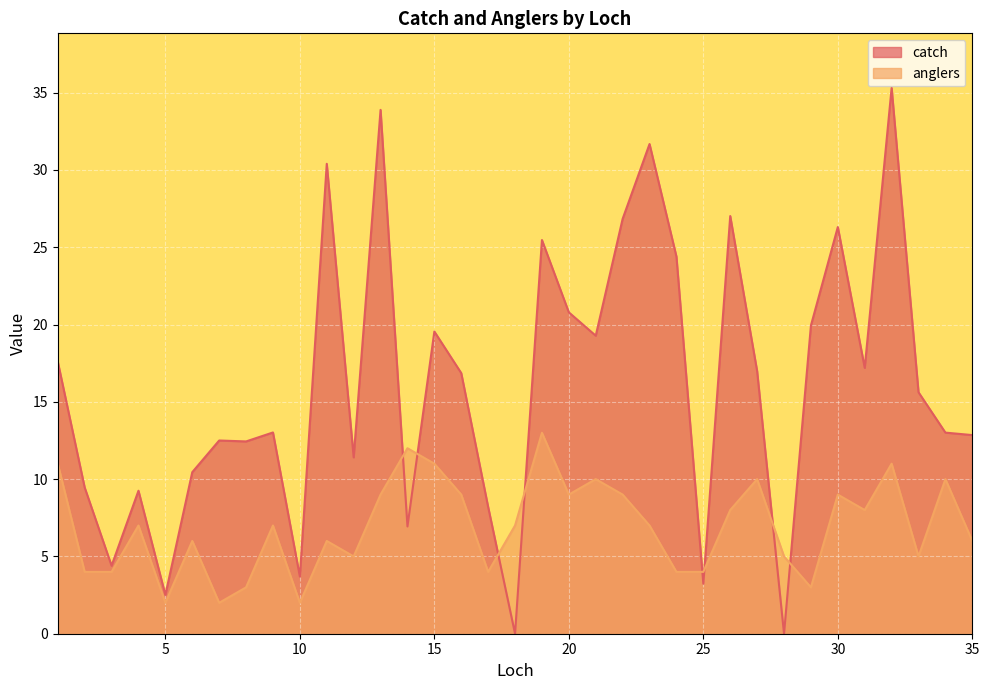

The catch series shows 8.2 at 35. True or false?

False